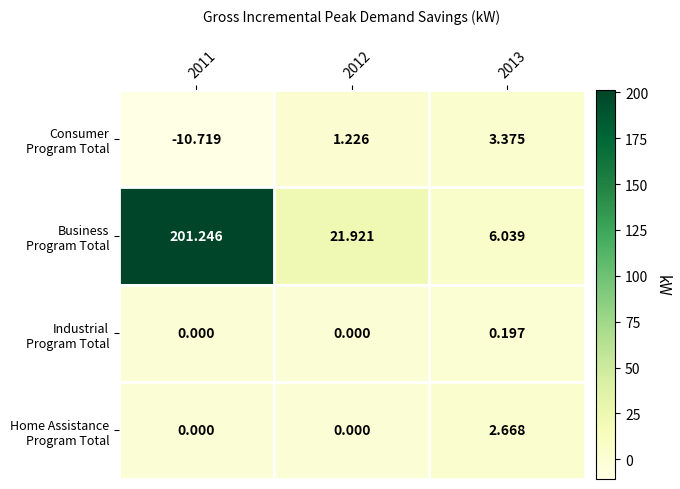

How many distinct data groups are displayed?

4